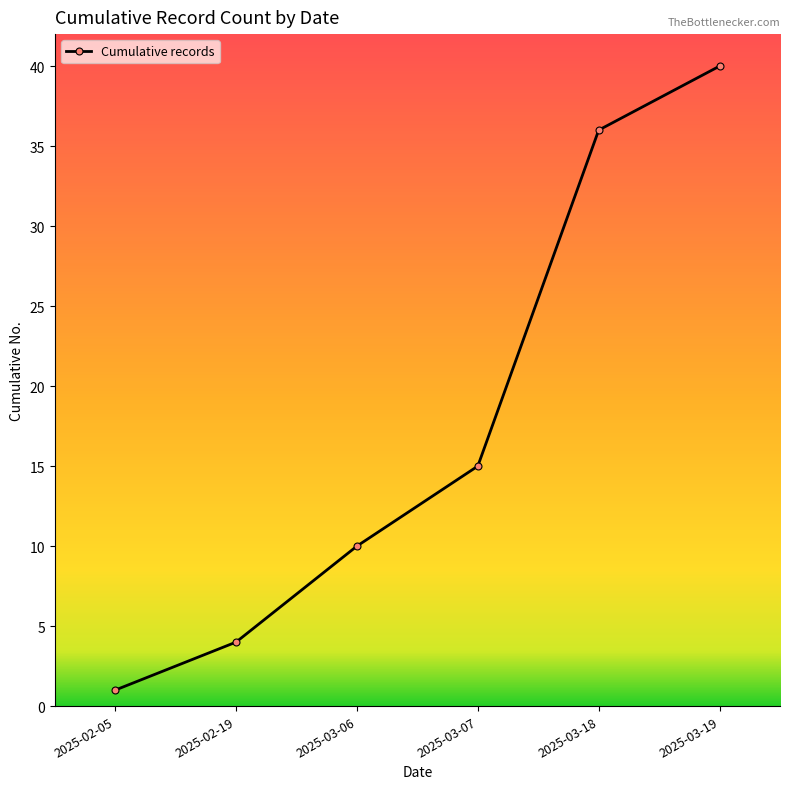

Between 2025-03-06 and 2025-03-19, which is larger?

2025-03-19